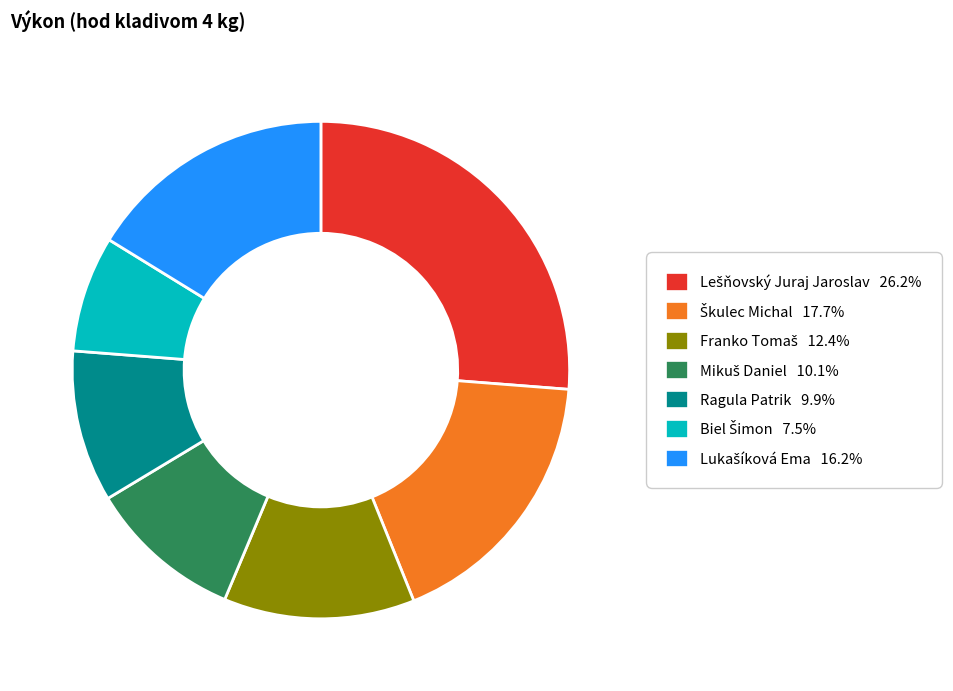

Is there any slice that represents more than half of the pie?

No